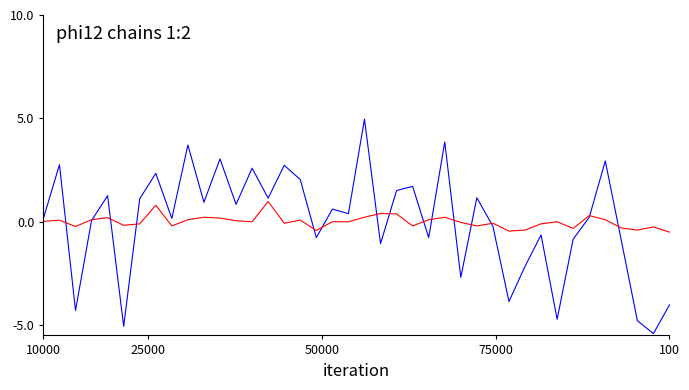

What is the minimum value shown in the chart?

-5.4